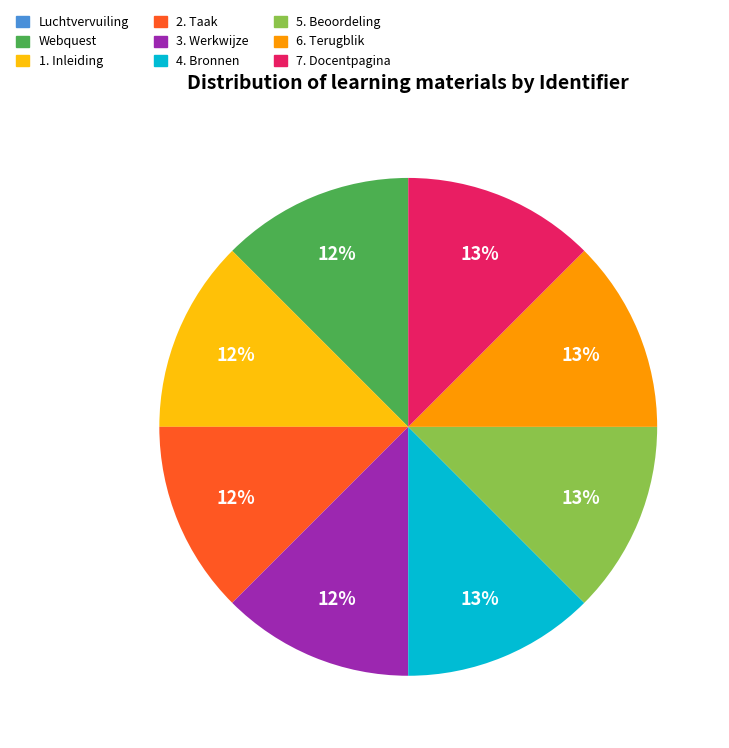

What percentage is the 3. Werkwijze slice, to the nearest percent?

12%